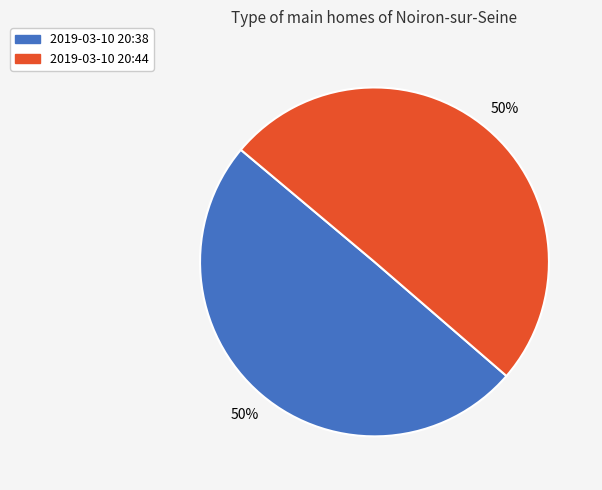

To the nearest percent, what is the average slice percentage?

50%